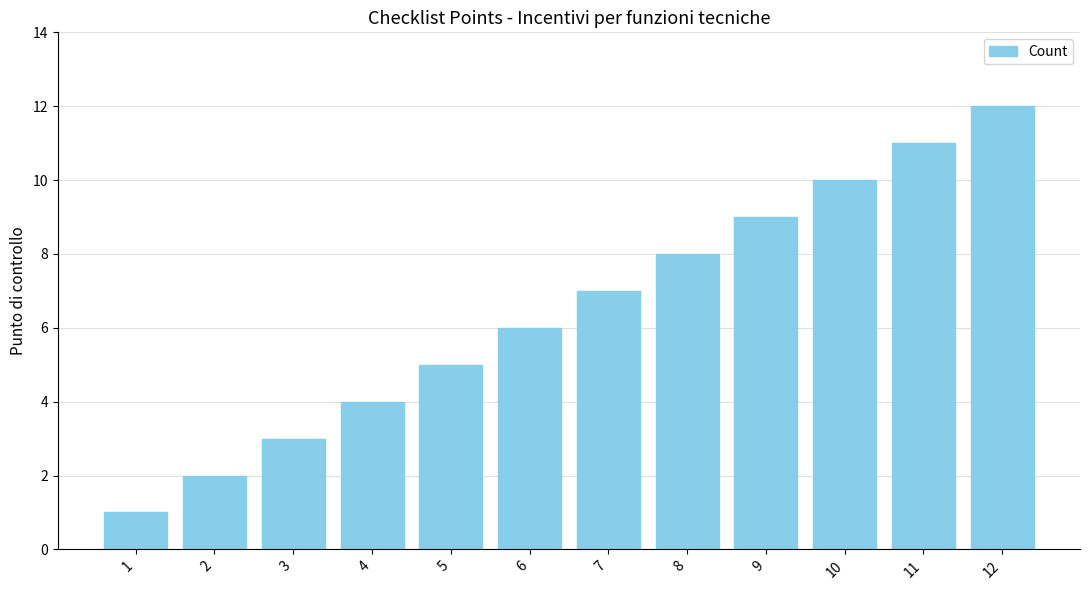

Rank the categories by value from lowest to highest.

1, 2, 3, 4, 5, 6, 7, 8, 9, 10, 11, 12